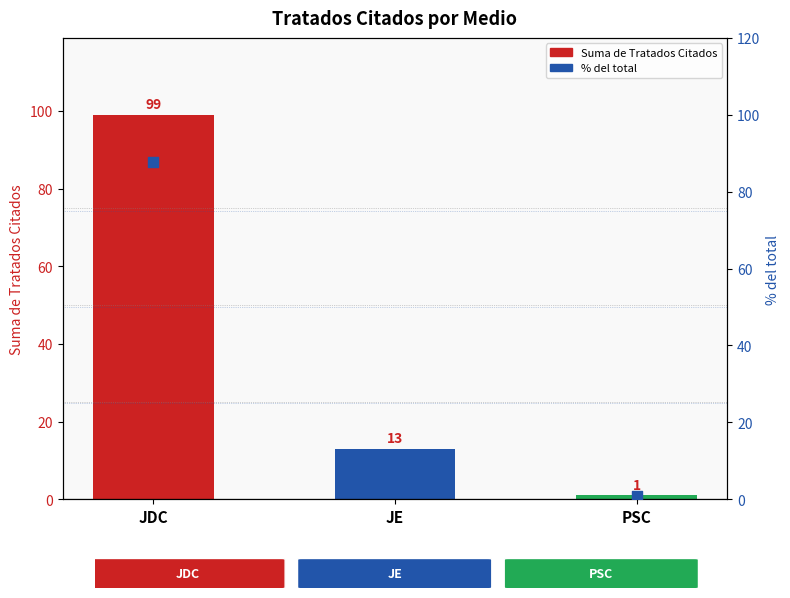

Which series contains the lowest Y value?

% del total